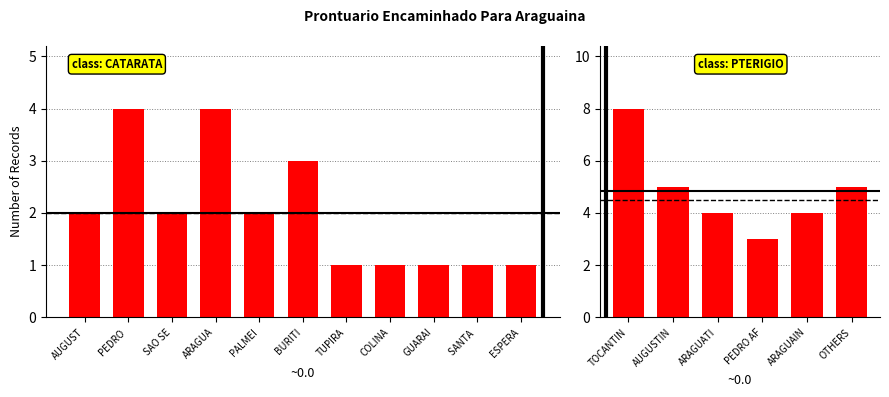

The chart shows a value of 22 at CATARATA. True or false?

True